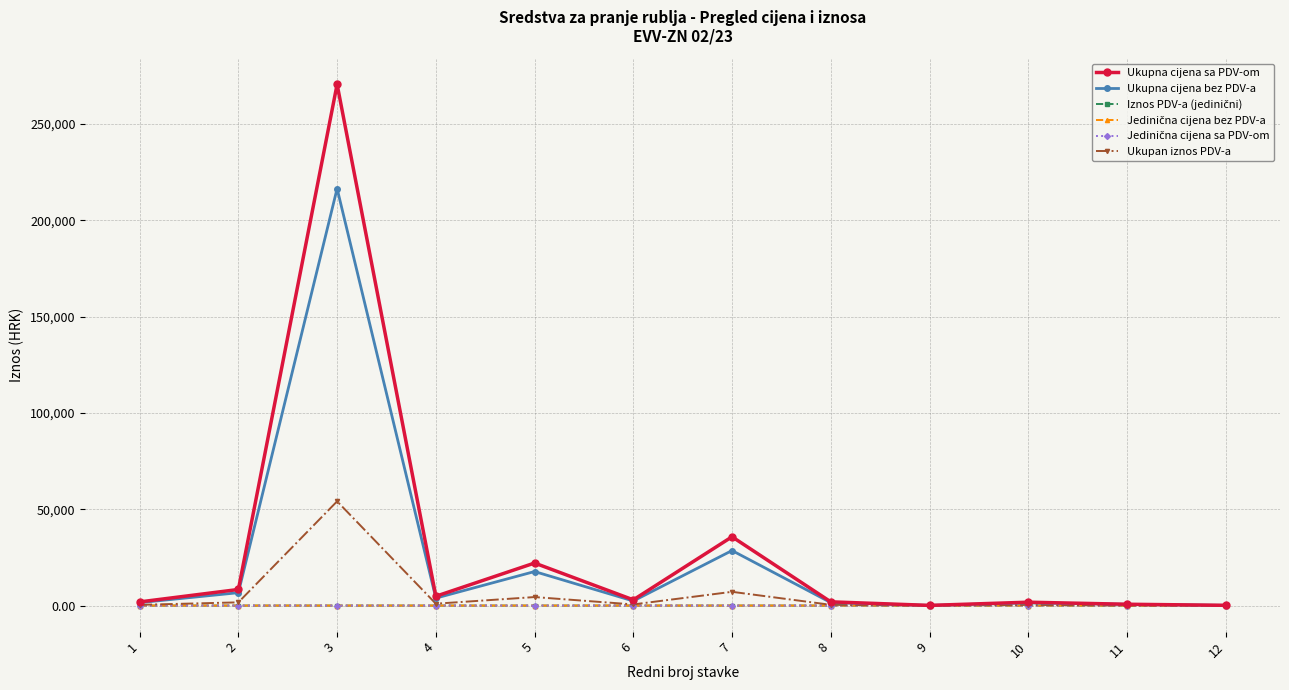

What is the greatest value displayed?

270525.0